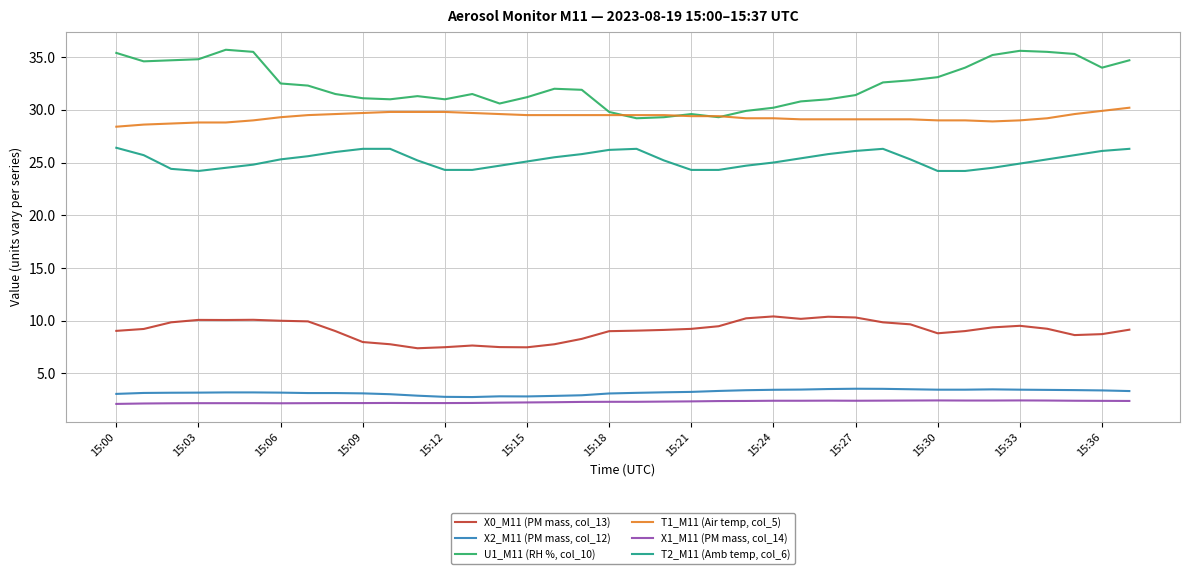

Which series has the widest spread of values?

U1_M11 (RH %, col_10)